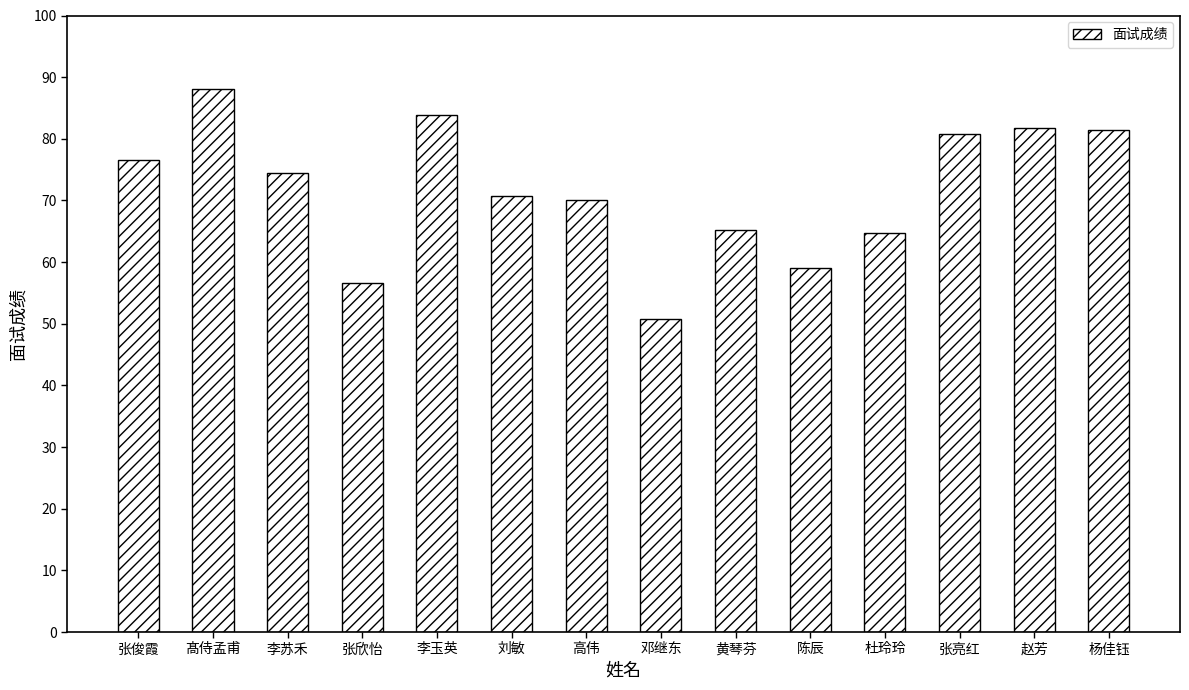

What is the approximate value at 张亮红?

80.8